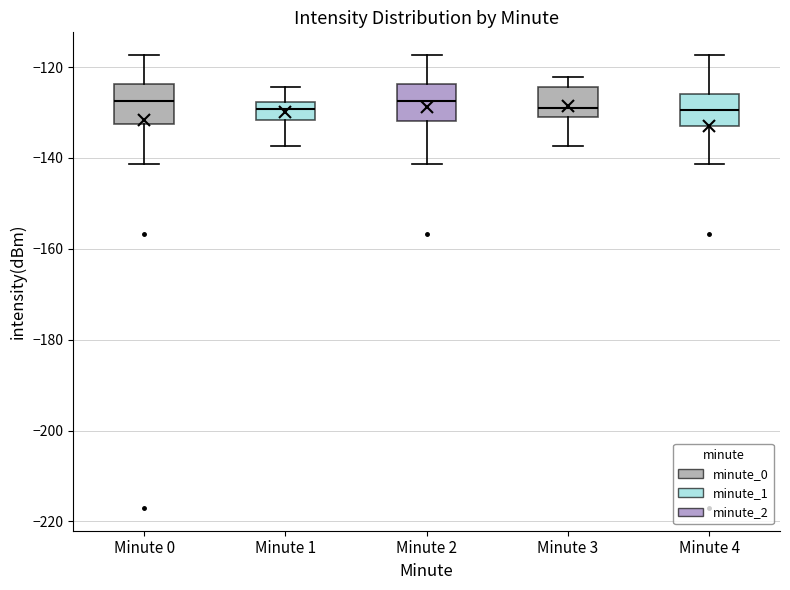

Reading left to right, read every box against the y-axis: the position of its median line, the range the box covers, and the ends of its whiskers. The values are not printed on the chart, so give them approximately, as read against the axis.

Minute 0: median -128, box -132 to -124, whiskers -142 to -118
Minute 1: median -130, box -132 to -128, whiskers -138 to -124
Minute 2: median -128, box -132 to -124, whiskers -142 to -118
Minute 3: median -130 (just above the box's lower edge), box -130 to -124, whiskers -138 to -122
Minute 4: median -130, box -134 to -126, whiskers -142 to -118